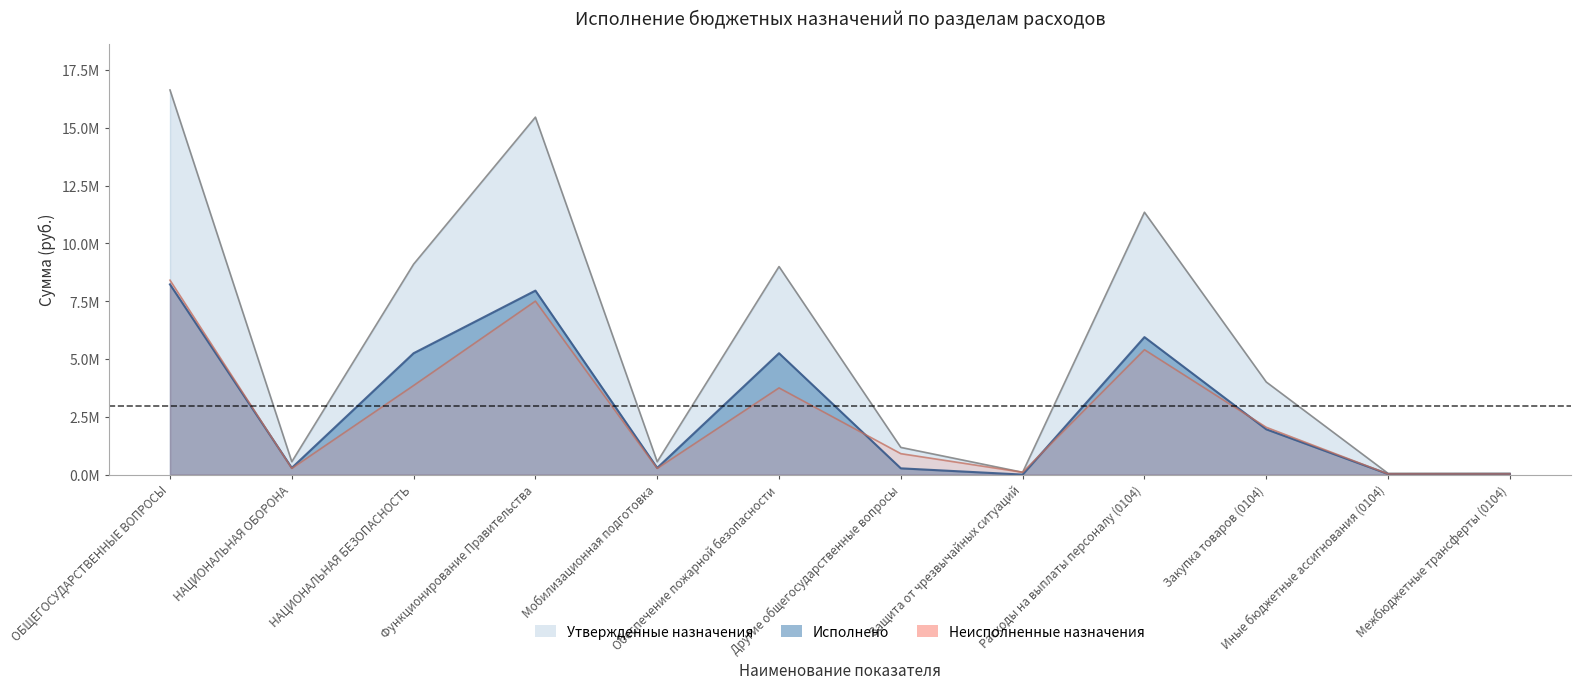

What is the sum of all Утвержденные назначения values?

68058959.0